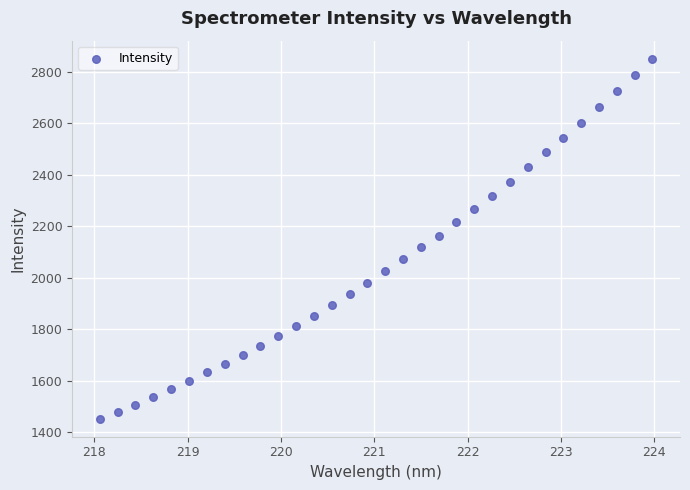

What is the range of X values (max minus min)?

5.9